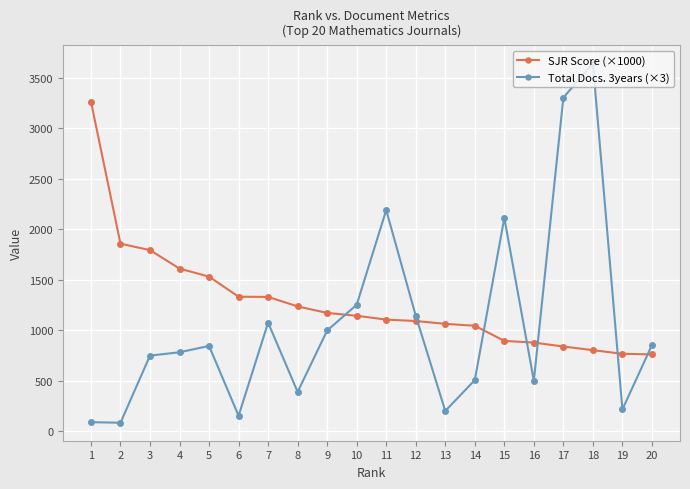

Which series ends up on top after the final intersection of Total Docs. 3years (×3) and SJR Score (×1000)?

Total Docs. 3years (×3)